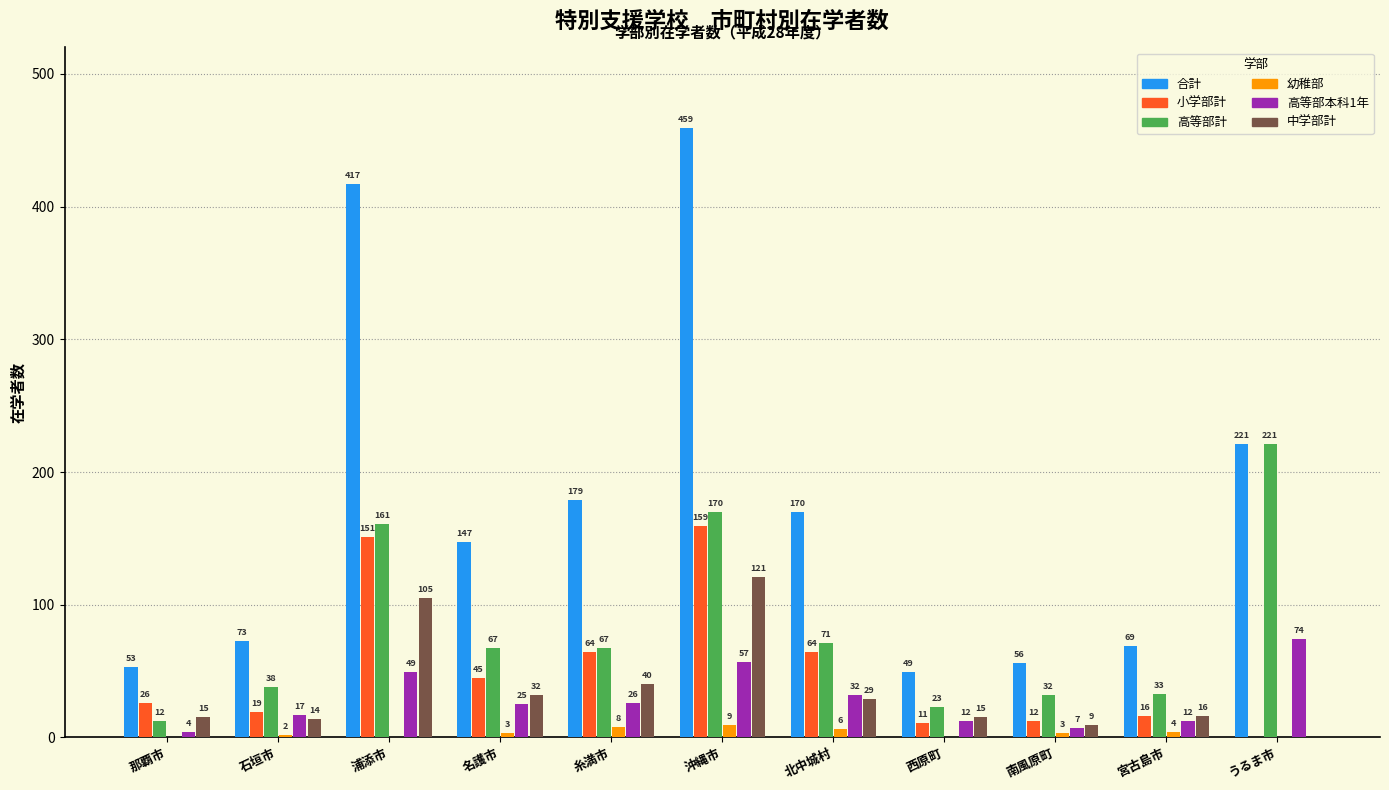

Between 那覇市 and 北中城村, which series saw the biggest shift?

合計